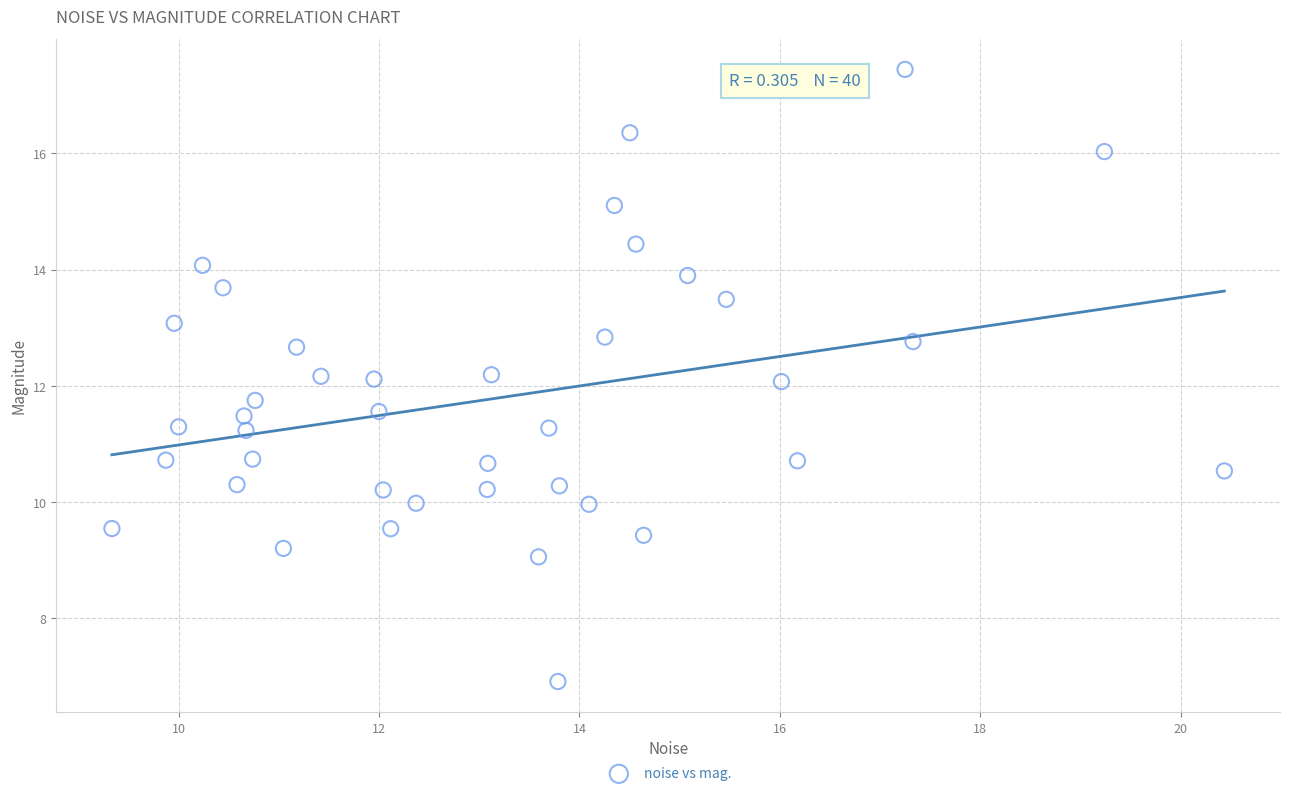

What is the range of Y values (max minus min)?

10.5